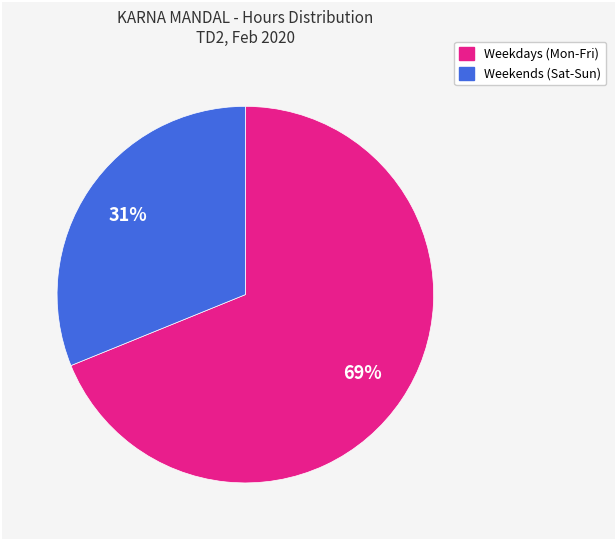

Is there a majority slice in this chart?

Yes